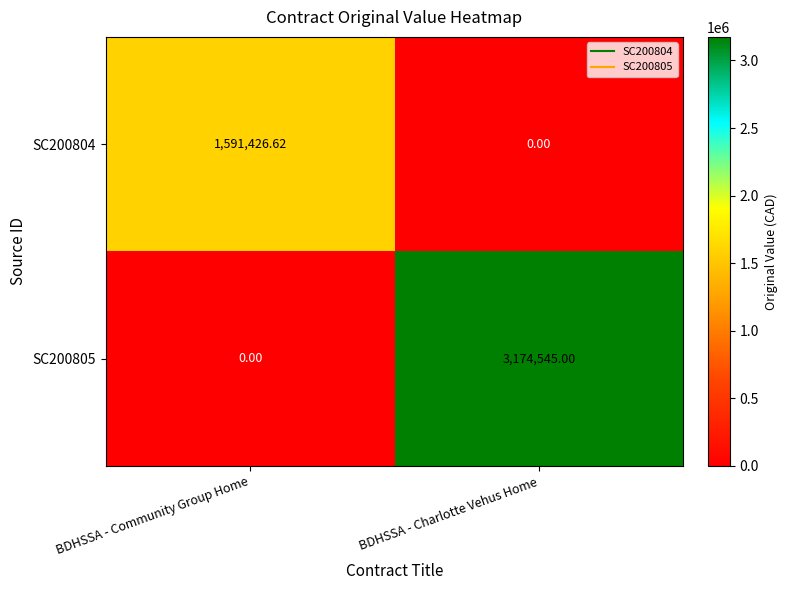

Where is SC200805 nearest to the value 1587272?

BDHSSA - Community Group Home